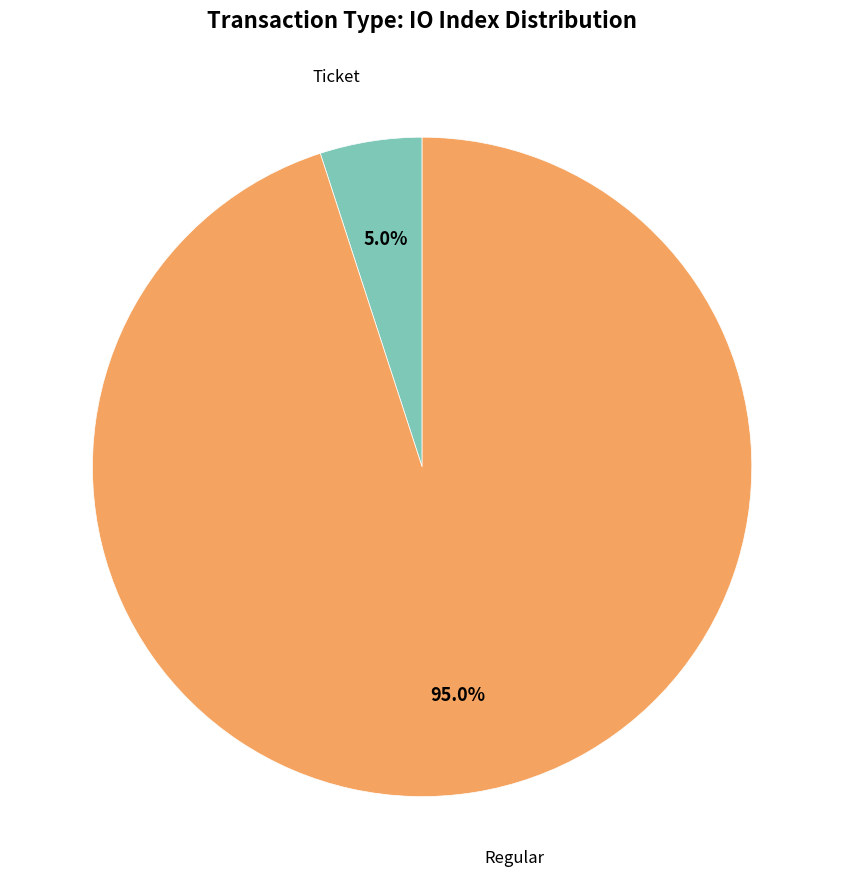

Is there any slice that represents more than half of the pie?

Yes